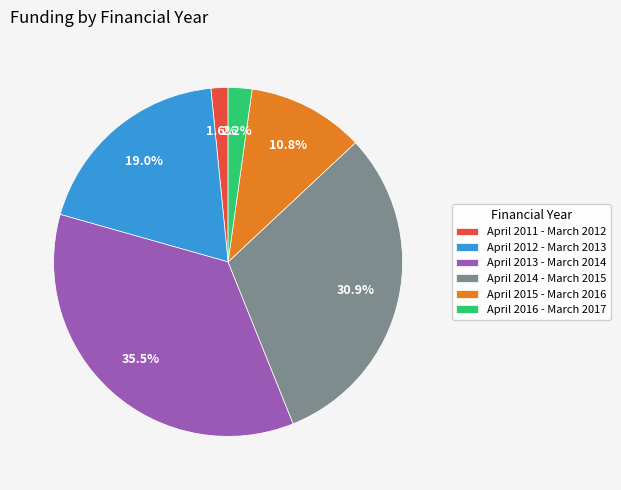

Between April 2011 - March 2012 and April 2015 - March 2016, which is larger?

April 2015 - March 2016